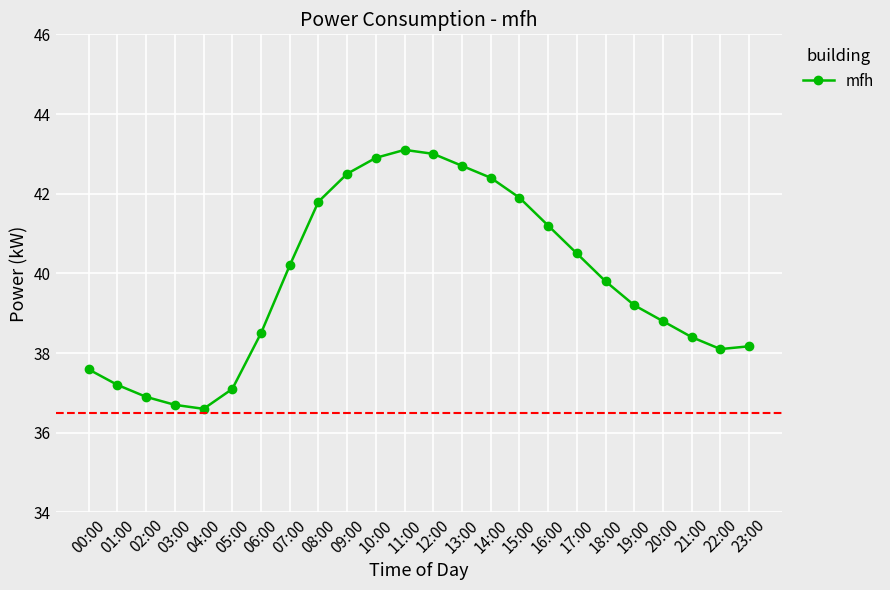

What is the value of the 8th point from the left?

40.2